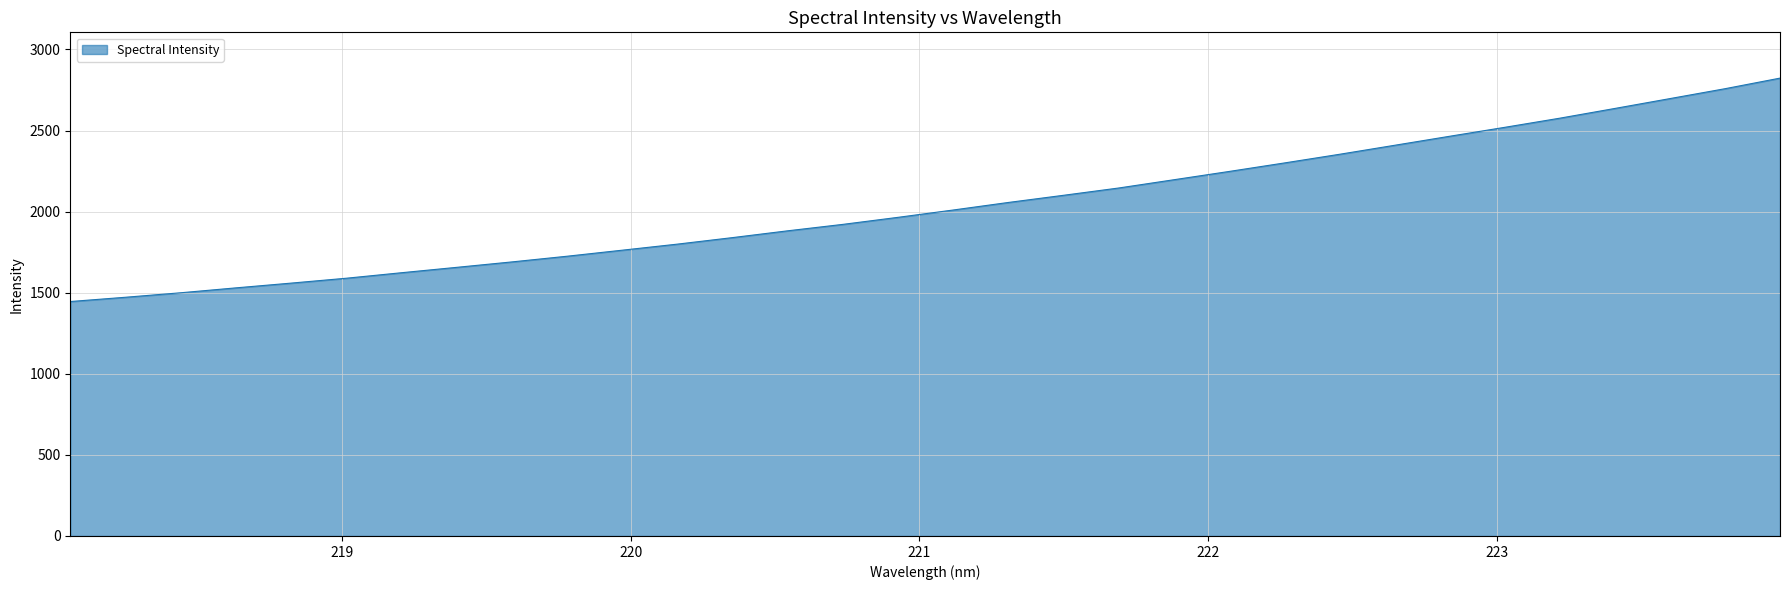

What is the minimum value shown in the chart?

1445.7